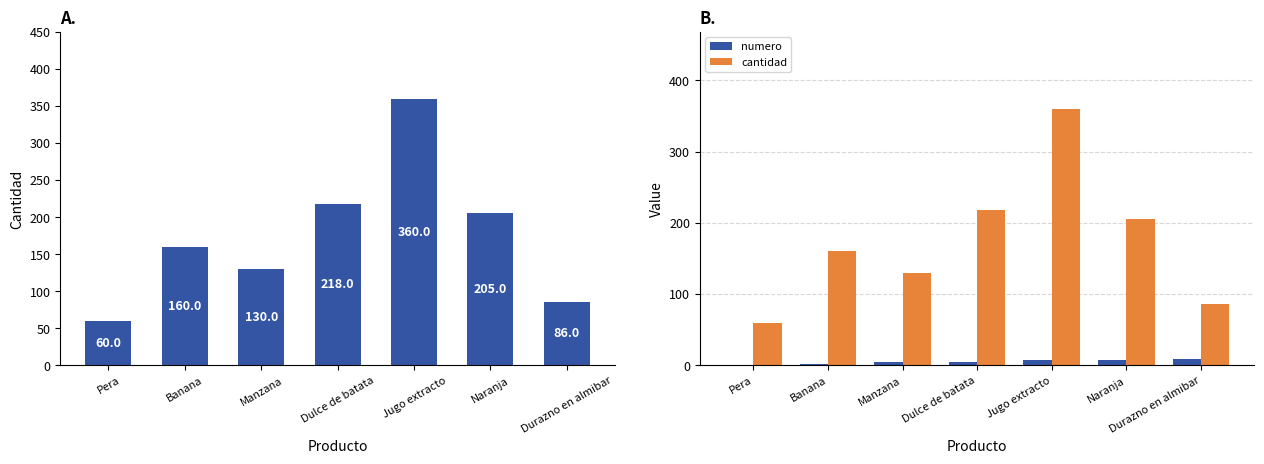

How many numero values are between 2 and 8?

5